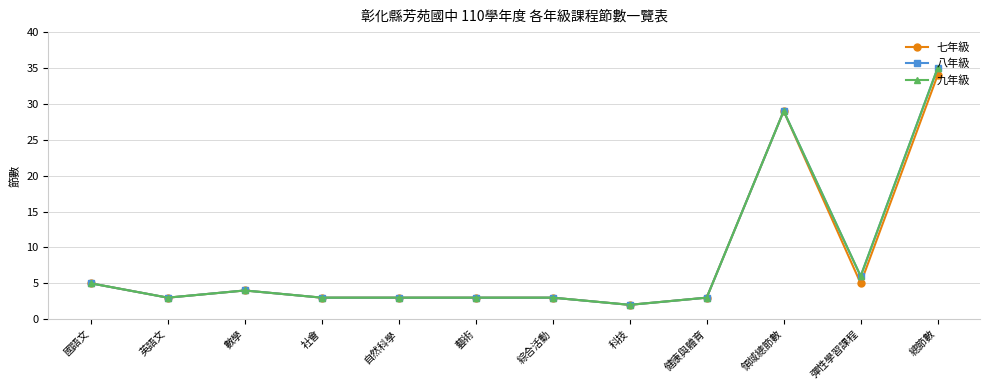

How many distinct data groups are displayed?

3